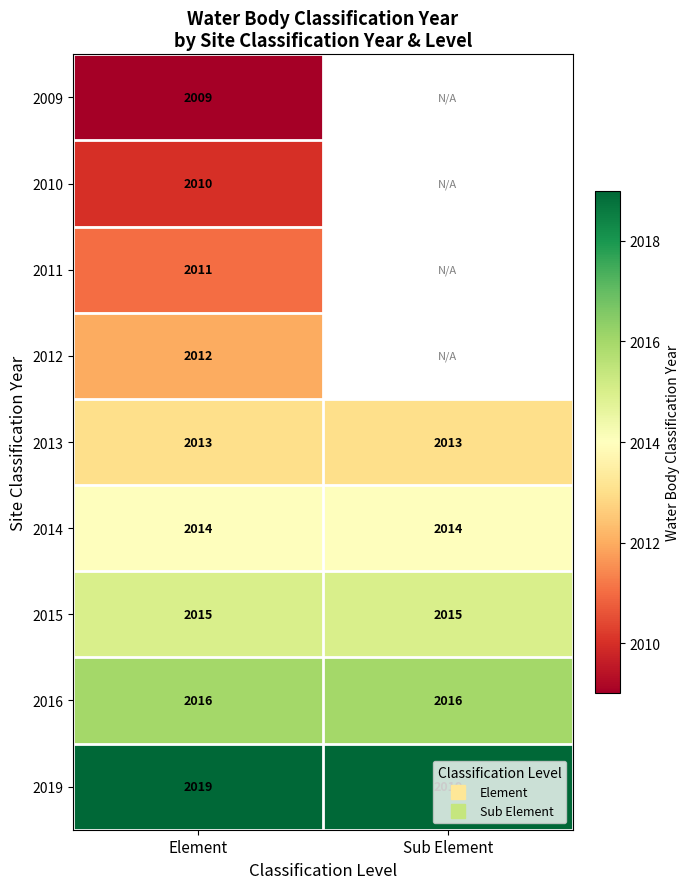

List the labels in order of 2009 value, largest first.

Element, Sub Element